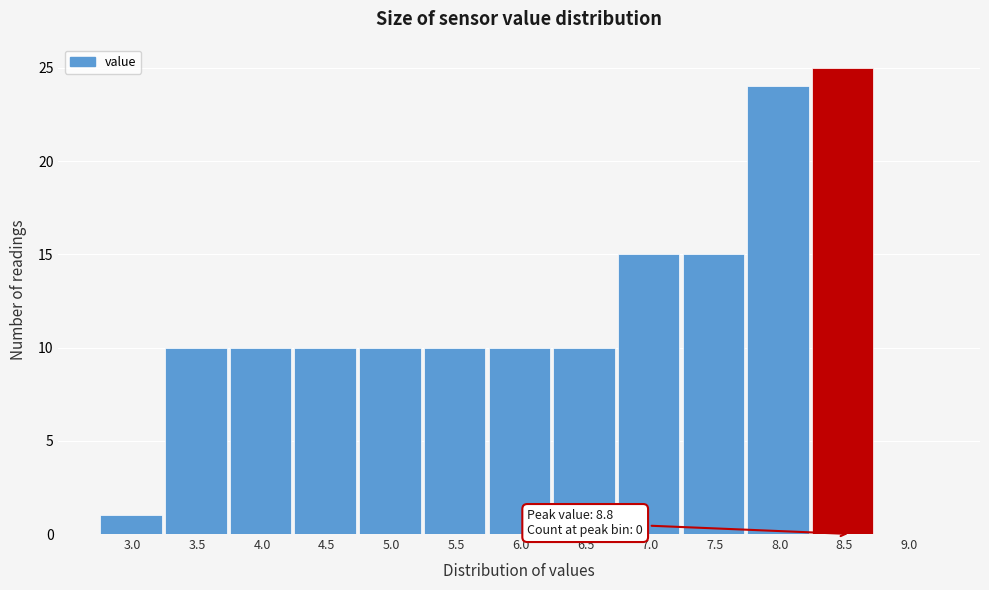

Reading left to right, transcribe all the data shown in this chart.

3.0=1	3.5=10	4.0=10	4.5=10	5.0=10	5.5=10	6.0=10	6.5=10	7.0=15	7.5=15	8.0=24	8.5=25	9.0=0